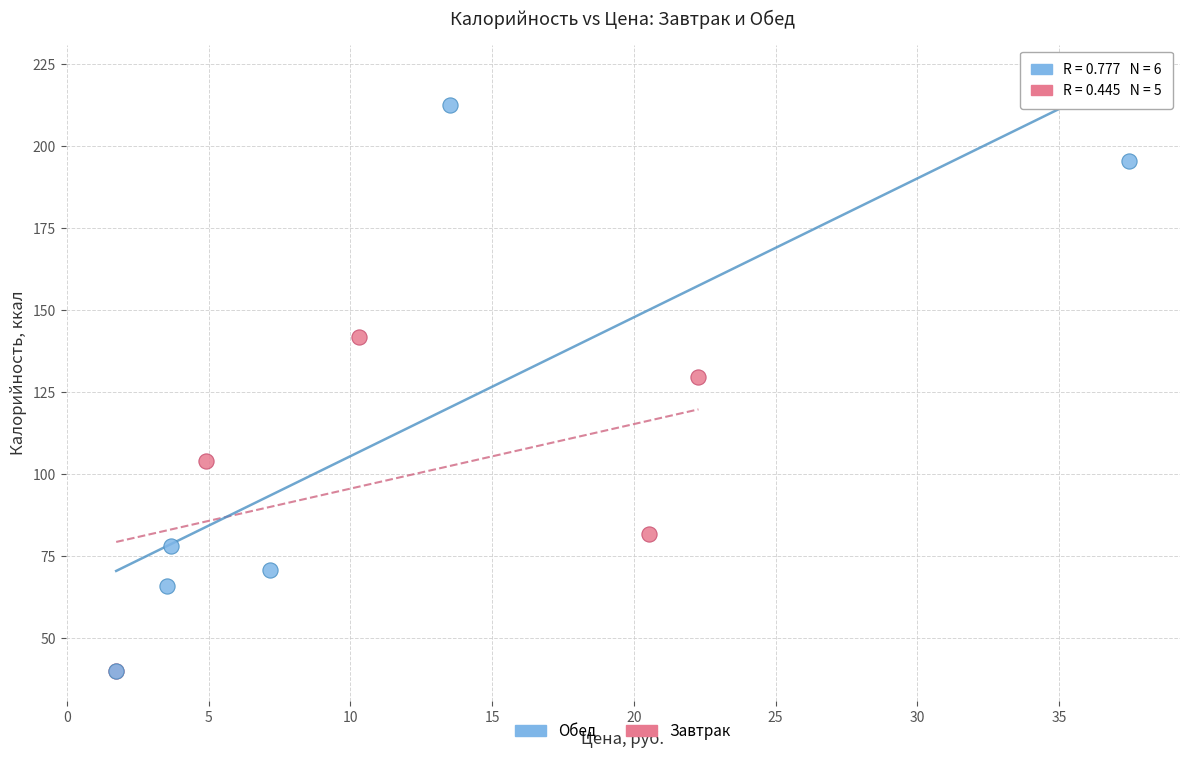

Which series contains the highest Y value?

Обед